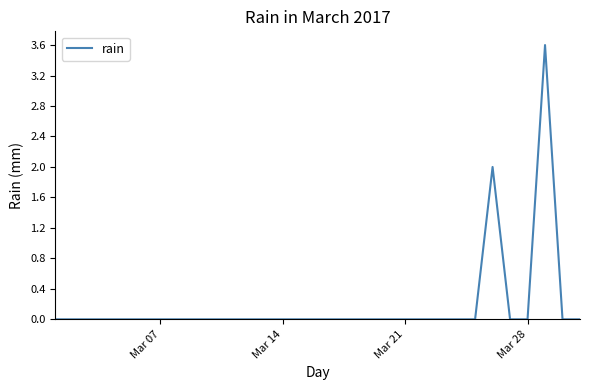

What is the maximum value shown in the chart?

3.6